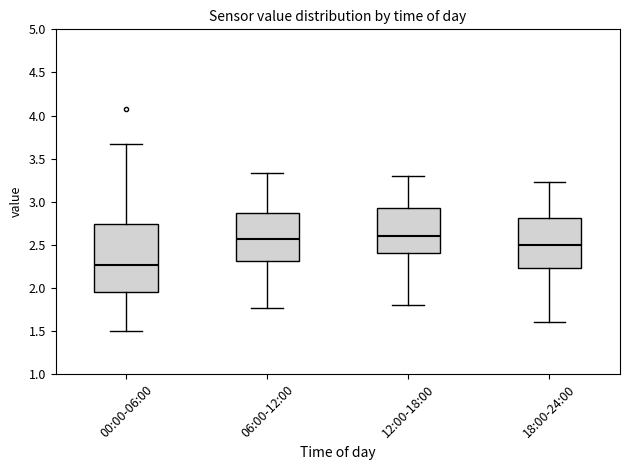

Reading left to right, read every box against the y-axis: the position of its median line, the range the box covers, and the ends of its whiskers. The values are not printed on the chart, so give them approximately, as read against the axis.

00:00-06:00: median 2.25, box 1.95 to 2.75, whiskers 1.50 to 3.65
06:00-12:00: median 2.55, box 2.30 to 2.85, whiskers 1.75 to 3.35
12:00-18:00: median 2.60, box 2.40 to 2.95, whiskers 1.80 to 3.30
18:00-24:00: median 2.50, box 2.25 to 2.80, whiskers 1.60 to 3.25